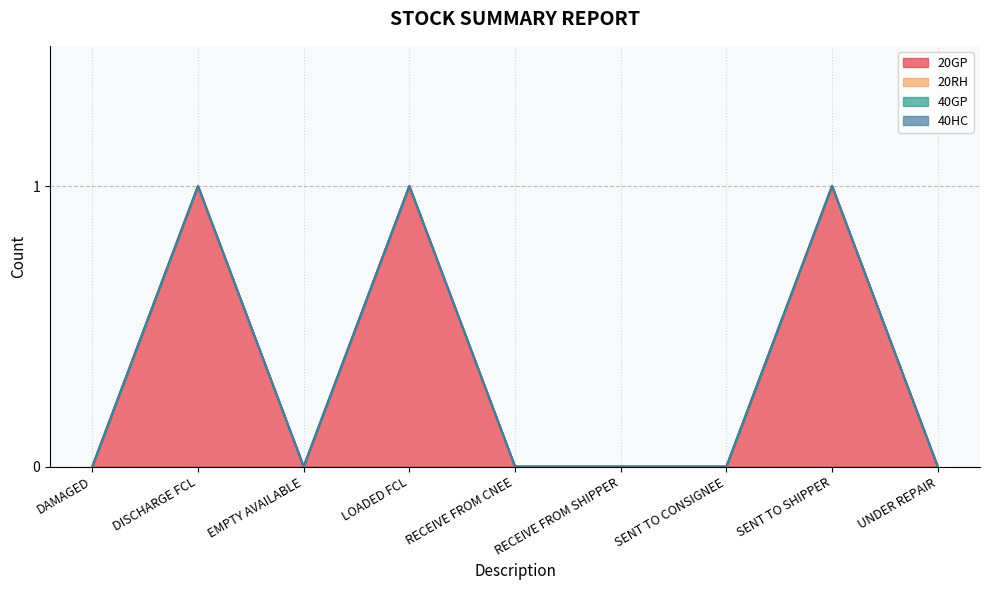

How many data points in 20GP are above 0?

3